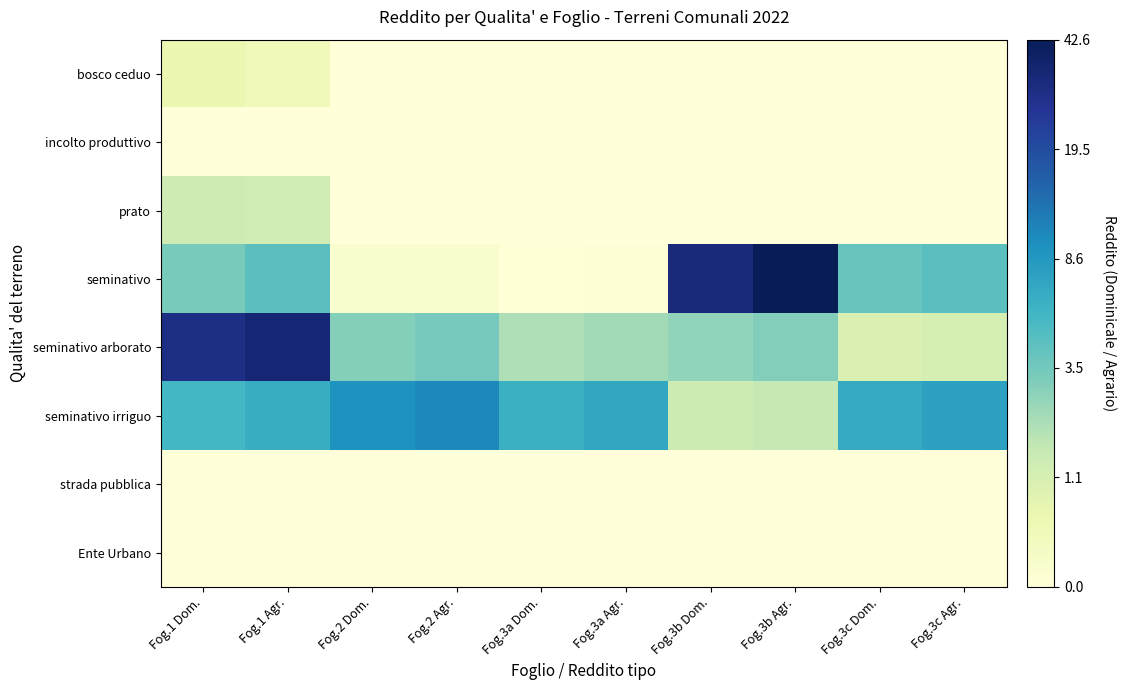

What is the spread (max minus min) of values at Fog.3a Agr.?

2.1